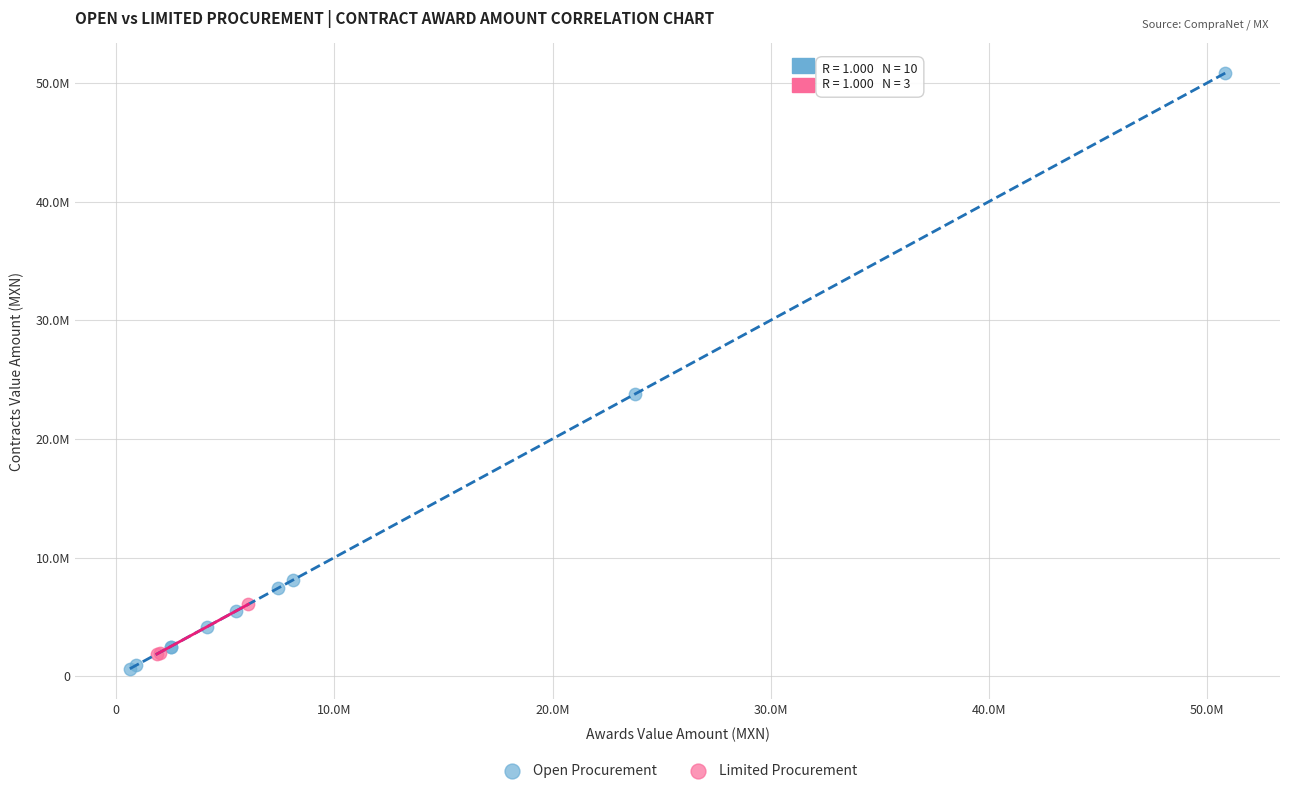

What are all the series names shown in the legend?

Open Procurement, Limited Procurement